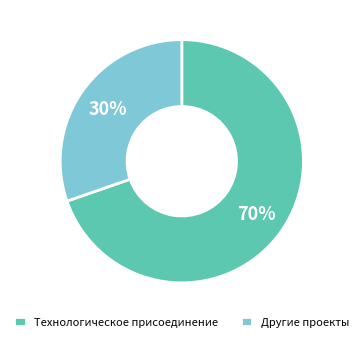

To the nearest percent, what is the average slice percentage?

50%